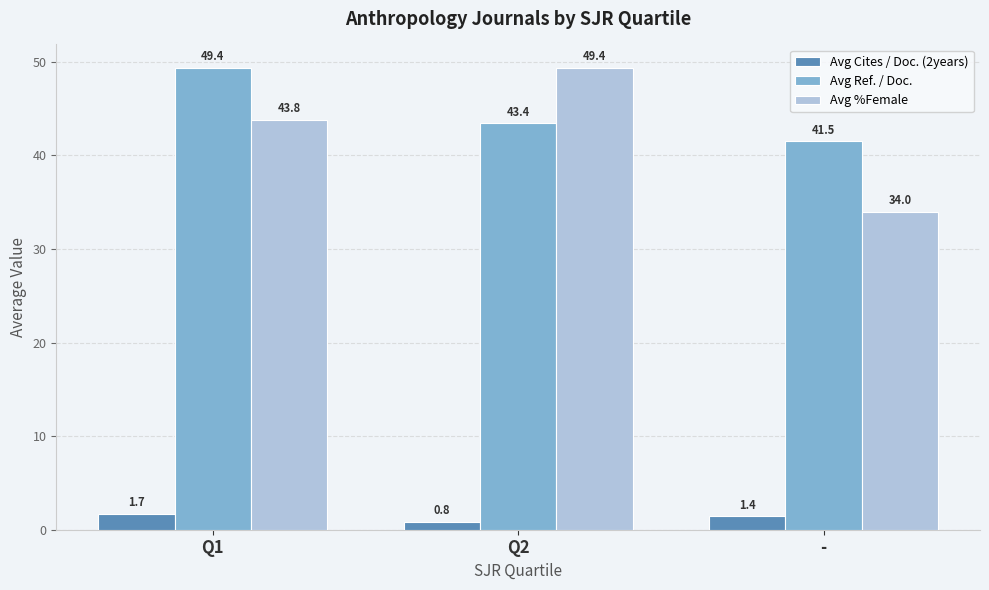

What position from the right is -?

1